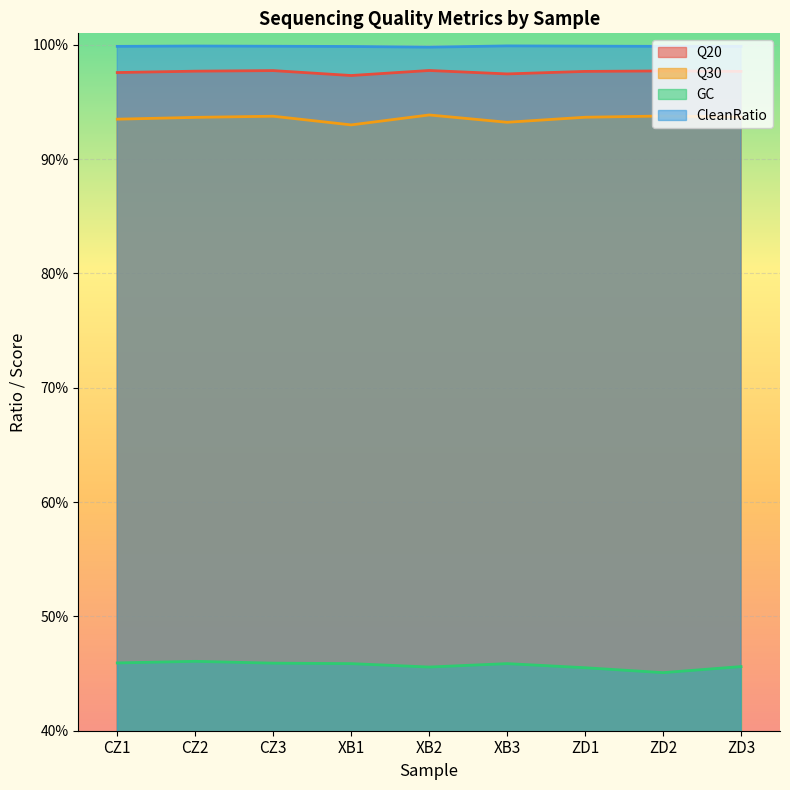

How many lines are shown in the chart?

4